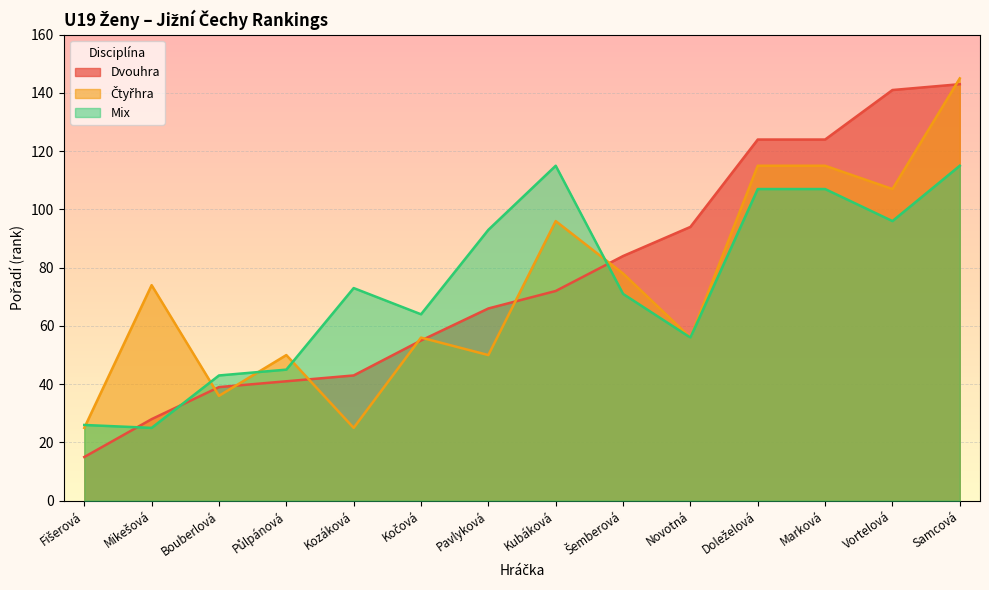

Reading left to right, list all the values displayed in this chart.

Dvouhra: 15	28	39	41	43	55	66	72	84	94	124	124	141	143
Čtyřhra: 25	74	36	50	25	56	50	96	78	56	115	115	107	145
Mix: 26	25	43	45	73	64	93	115	71	56	107	107	96	115